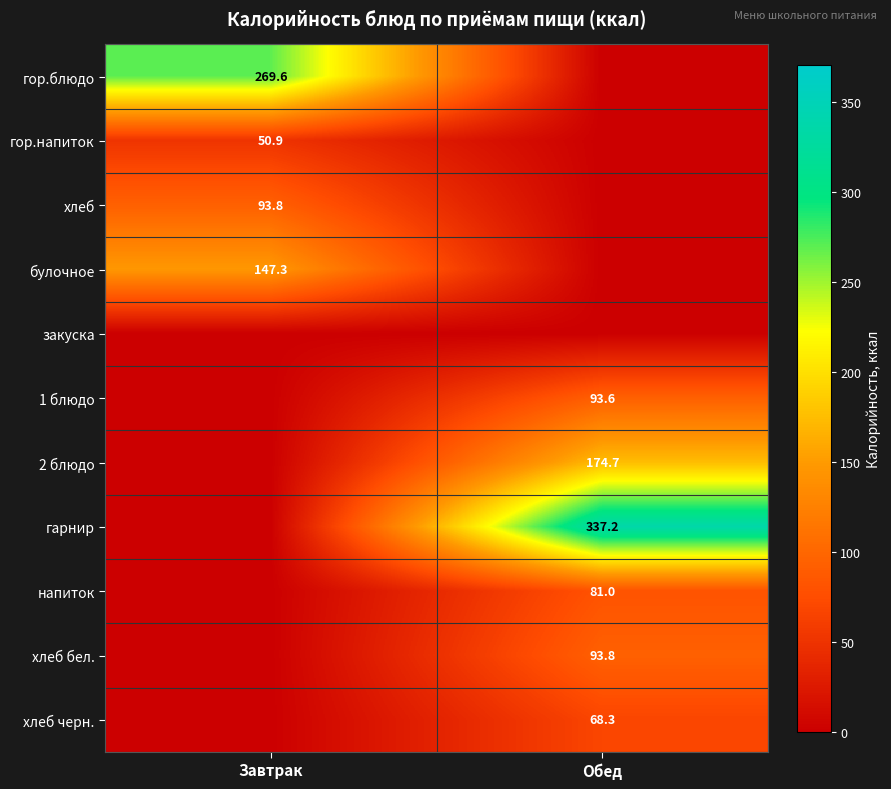

Is the value of гор.напиток at Завтрак greater than the value of 2 блюдо at Обед?

No